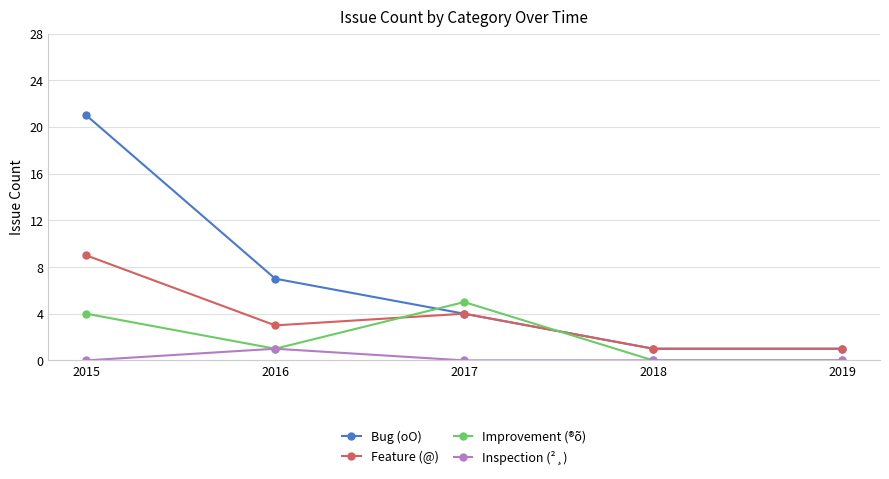

What is the value of the Bug (oO) point at the 2nd from the left?

7